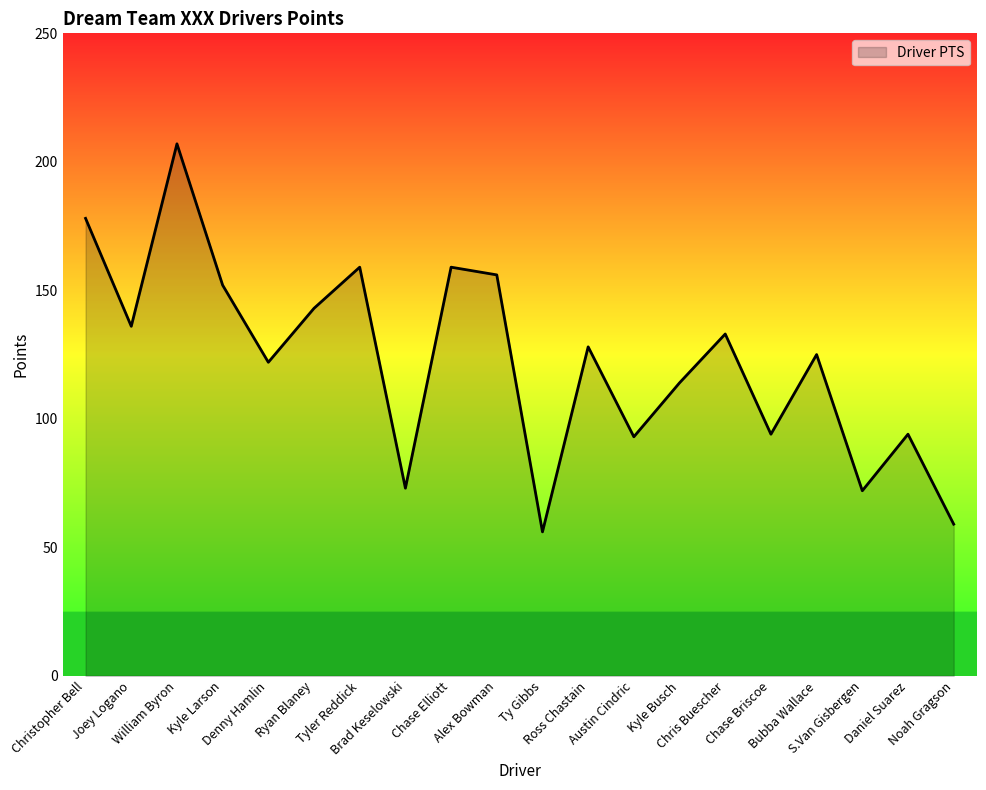

Reading left to right, extract all data points from this chart.

Christopher Bell=178	Joey Logano=136	William Byron=207	Kyle Larson=152	Denny Hamlin=122	Ryan Blaney=143	Tyler Reddick=159	Brad Keselowski=73	Chase Elliott=159	Alex Bowman=156	Ty Gibbs=56	Ross Chastain=128	Austin Cindric=93	Kyle Busch=114	Chris Buescher=133	Chase Briscoe=94	Bubba Wallace=125	S.Van Gisbergen=72	Daniel Suarez=94	Noah Gragson=59